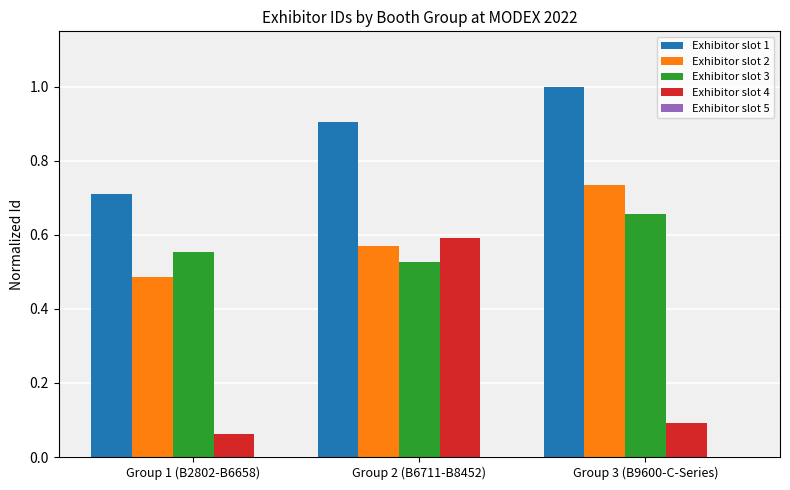

The value of Exhibitor slot 2 at Group 3 (B9600-C-Series) is 1.2. True or false?

False